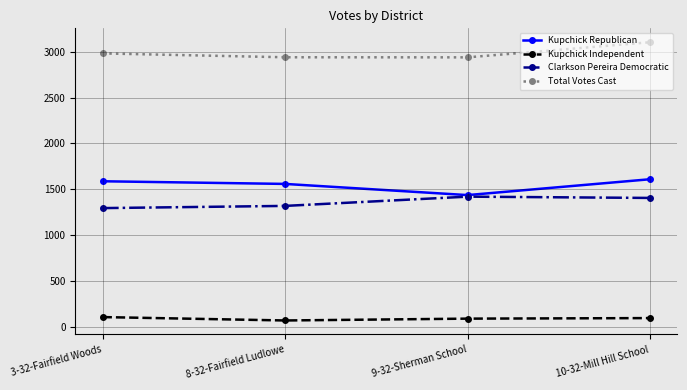

Does the chart display data point markers on the line(s)?

Yes